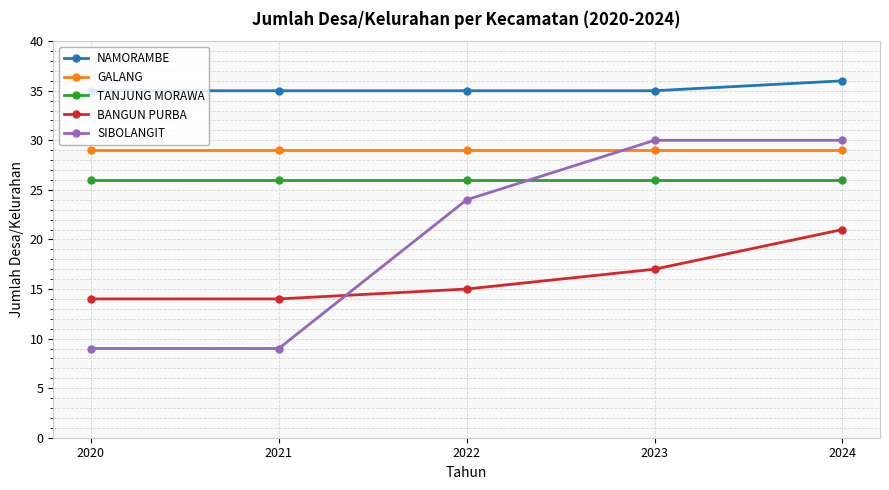

What is the maximum value shown in the chart?

36